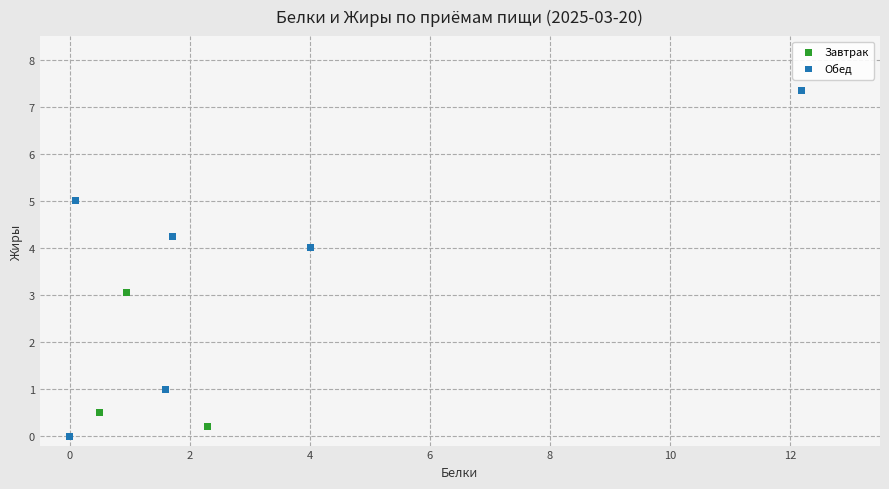

What are all the series names shown in the legend?

Завтрак, Обед